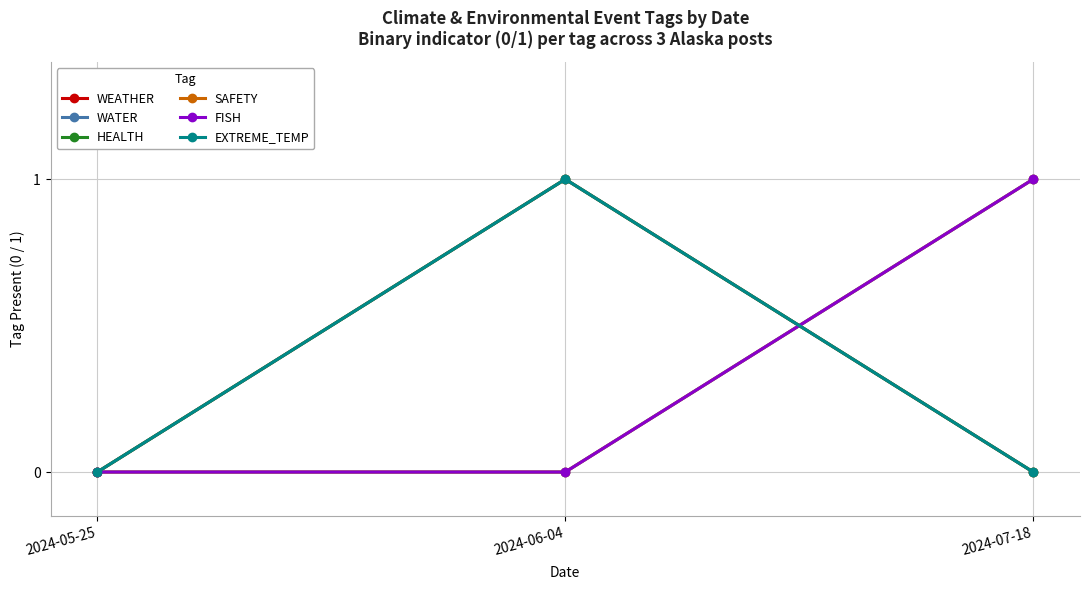

Reading left to right, transcribe all the data shown in this chart.

WEATHER: 2024-05-25=0	2024-06-04=1	2024-07-18=0
WATER: 2024-05-25=0	2024-06-04=0	2024-07-18=1
HEALTH: 2024-05-25=0	2024-06-04=1	2024-07-18=0
SAFETY: 2024-05-25=0	2024-06-04=0	2024-07-18=1
FISH: 2024-05-25=0	2024-06-04=0	2024-07-18=1
EXTREME_TEMP: 2024-05-25=0	2024-06-04=1	2024-07-18=0